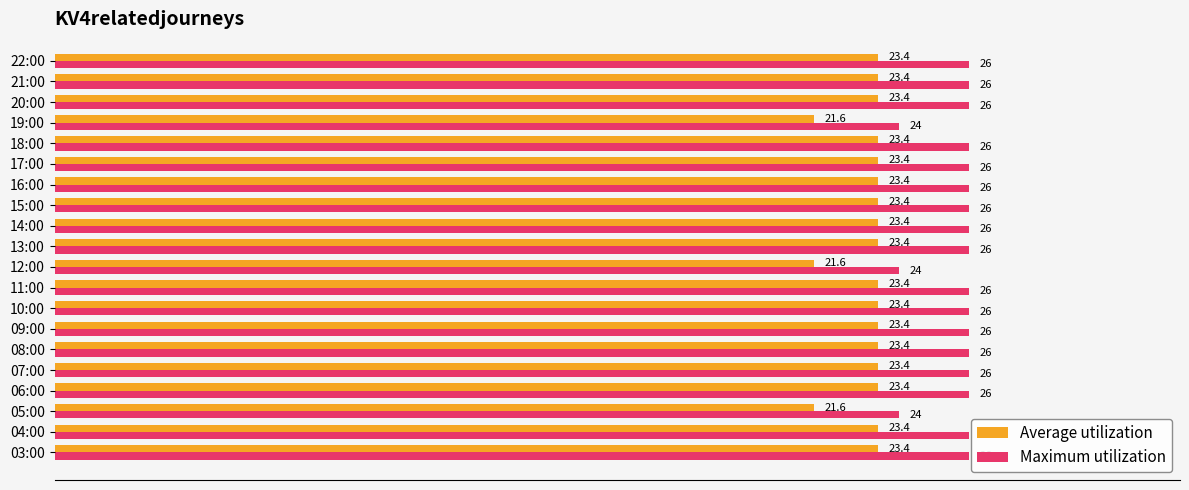

What is the sum of all Maximum utilization values?

514.0